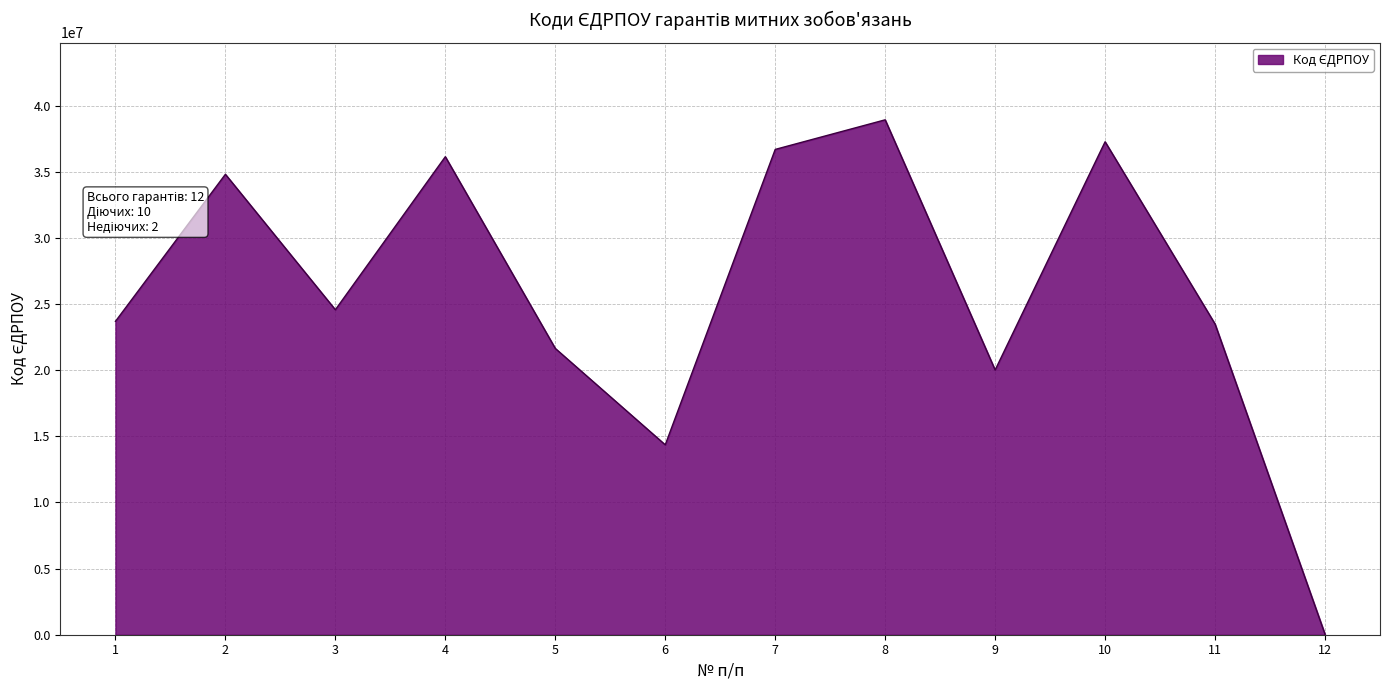

Reading right to left, transcribe all the data shown in this chart.

32112	23494714	37280813	20019987	38940308	36701373	14360570	21650966	36150262	24576213	34820485	23697280